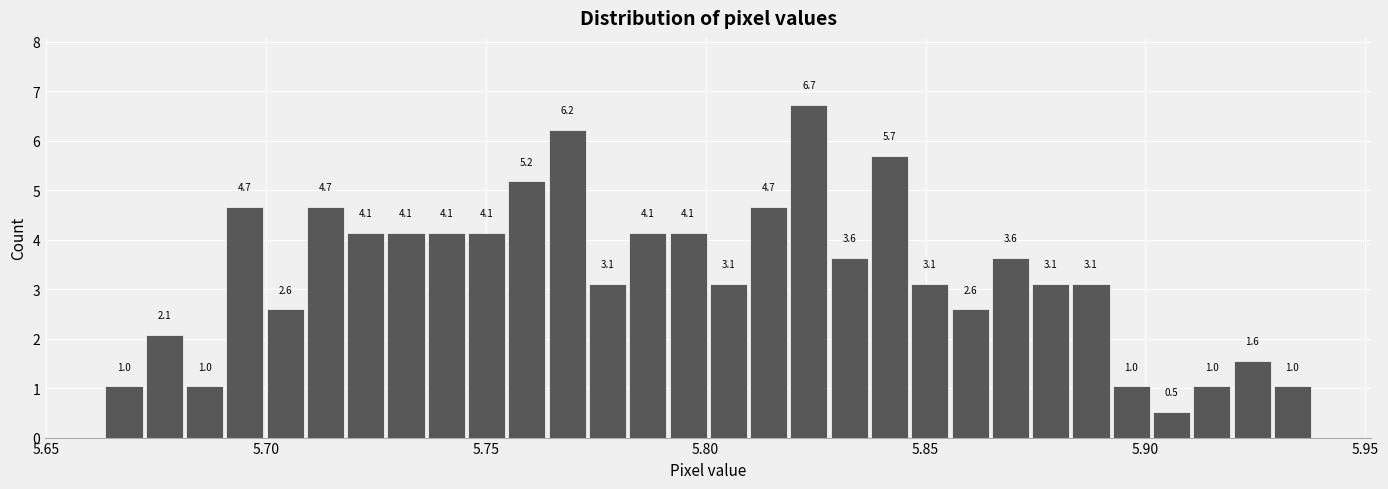

Around what value on the x-axis is the tallest bar? Give the approximate position of its centre, as read against the axis.

5.825